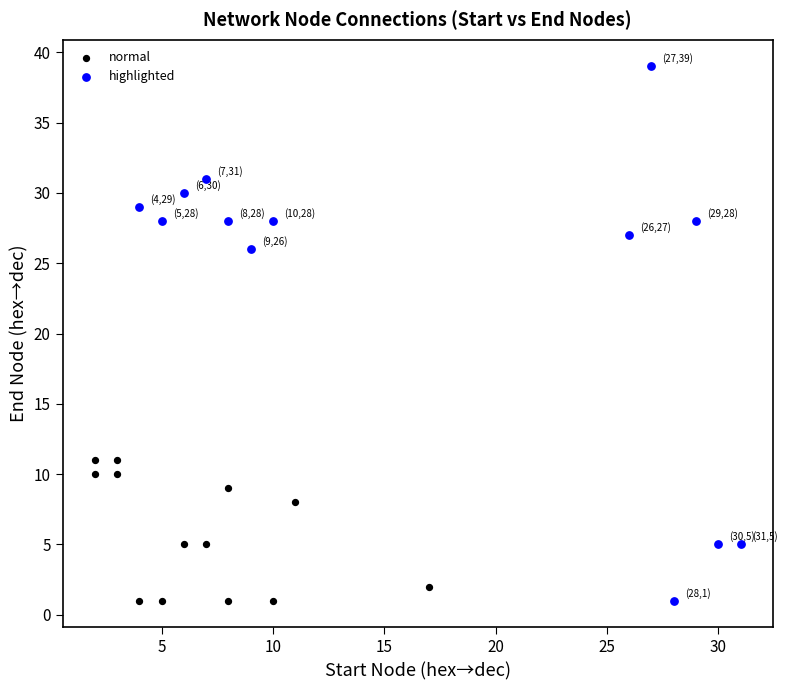

Which series reaches the maximum Y coordinate?

highlighted